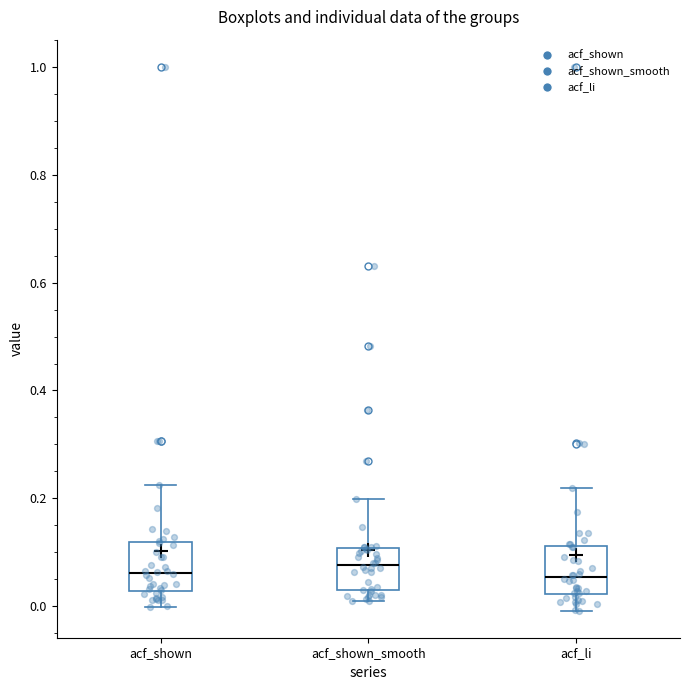

Where is the upper edge of the box for acf_shown_smooth on the y-axis? The values are not printed on the chart, so give them approximately, as read against the axis.

0.10